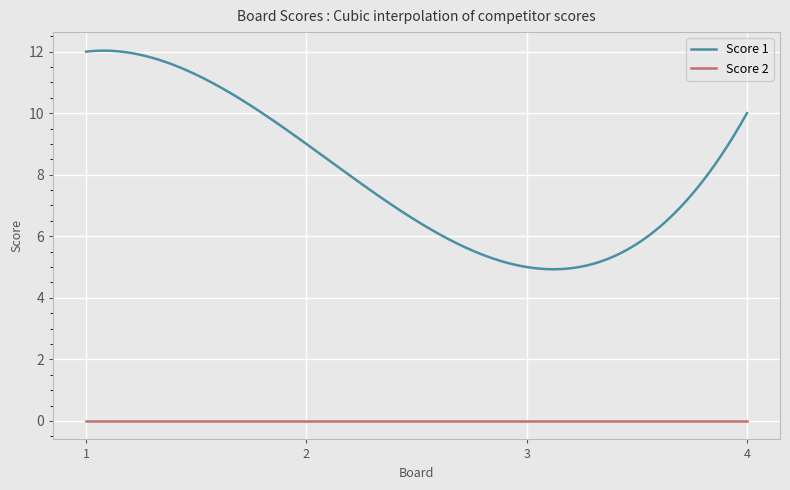

True or false: Score 2 and Score 1 cross at least once.

False